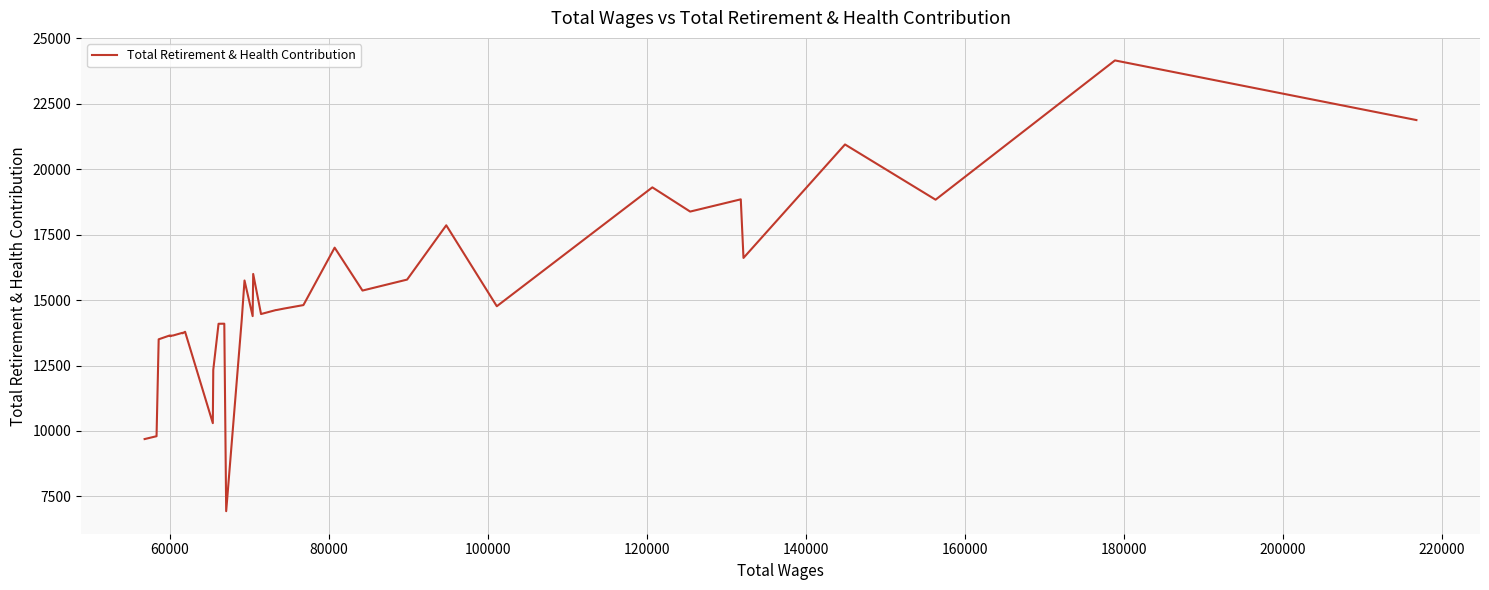

Is it true that the value at 36 is 12430?

False